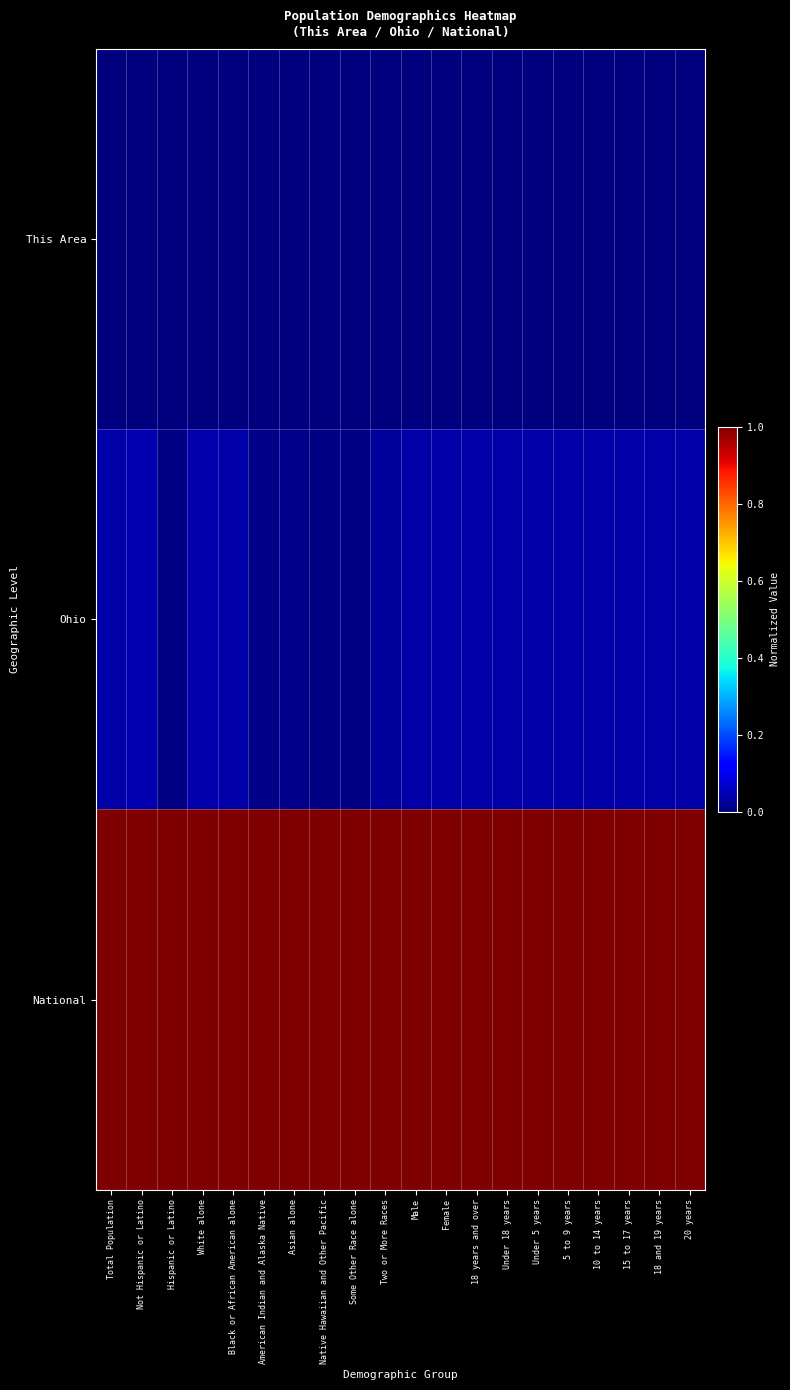

List the series in order of their peak value, lowest first.

This Area, Ohio, National